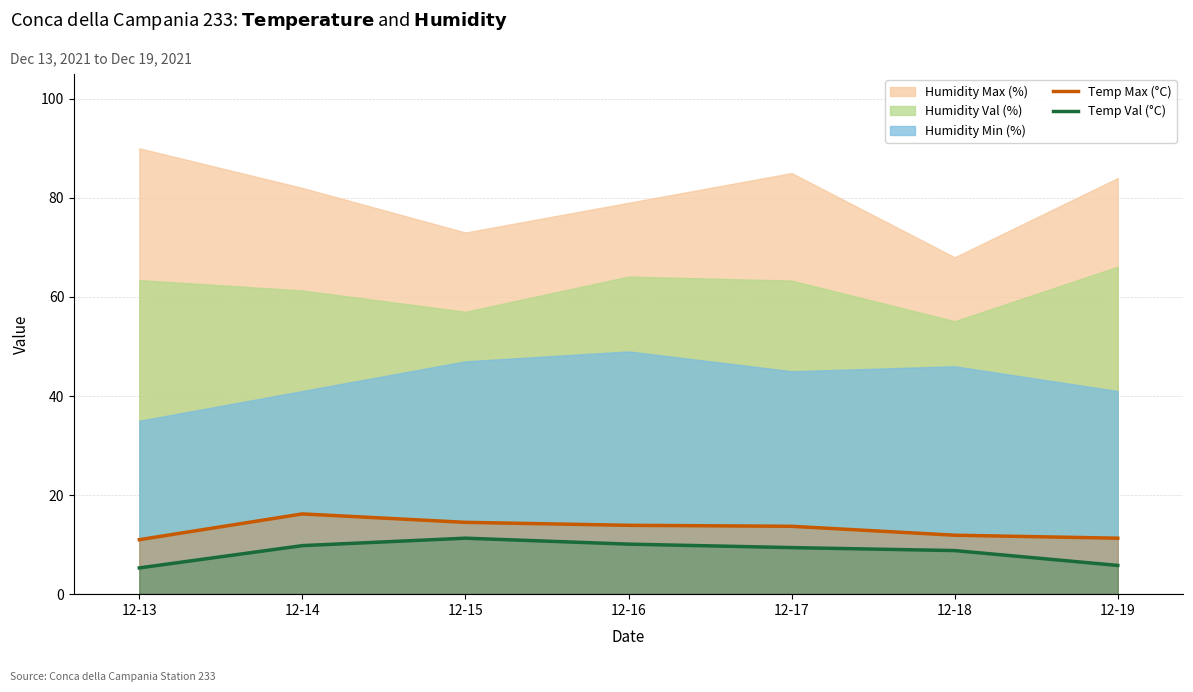

True or false: Temp Max (°C) has more than 0 points higher than both neighbors.

True